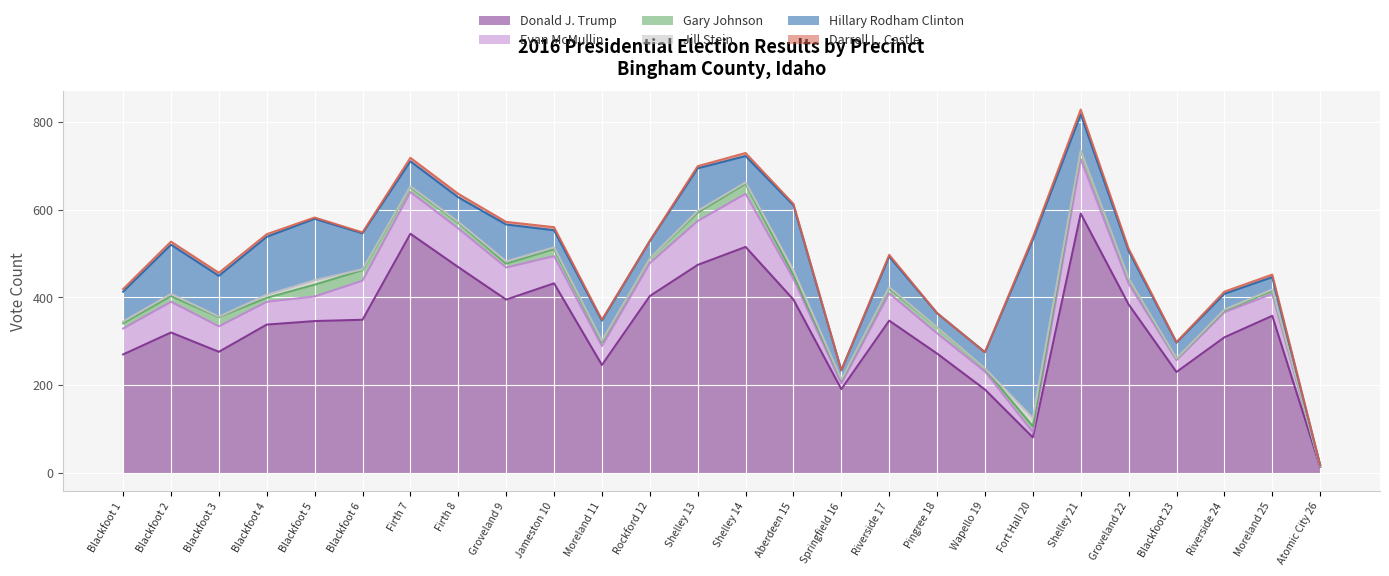

Does the chart display data point markers on the line(s)?

No